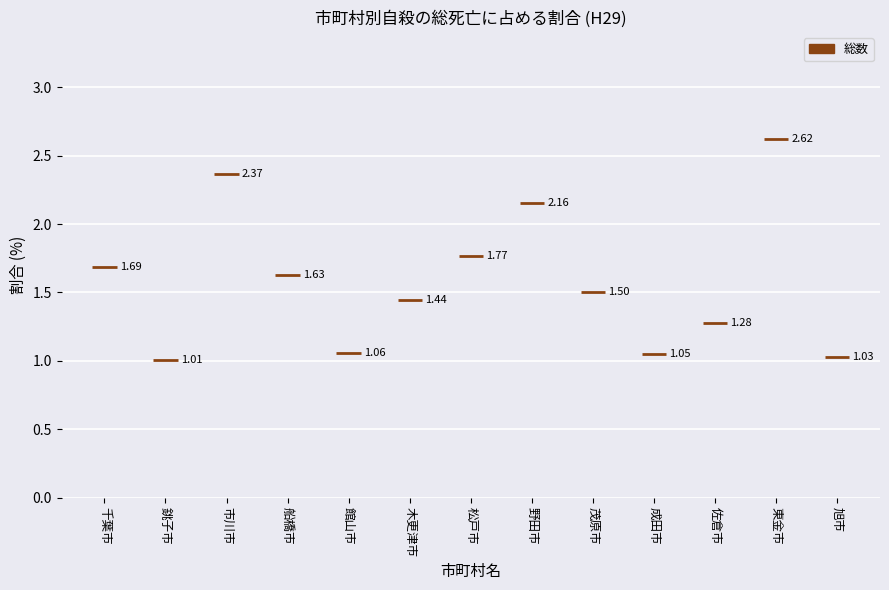

The chart shows a value of 1.5 at 茂原市. True or false?

True